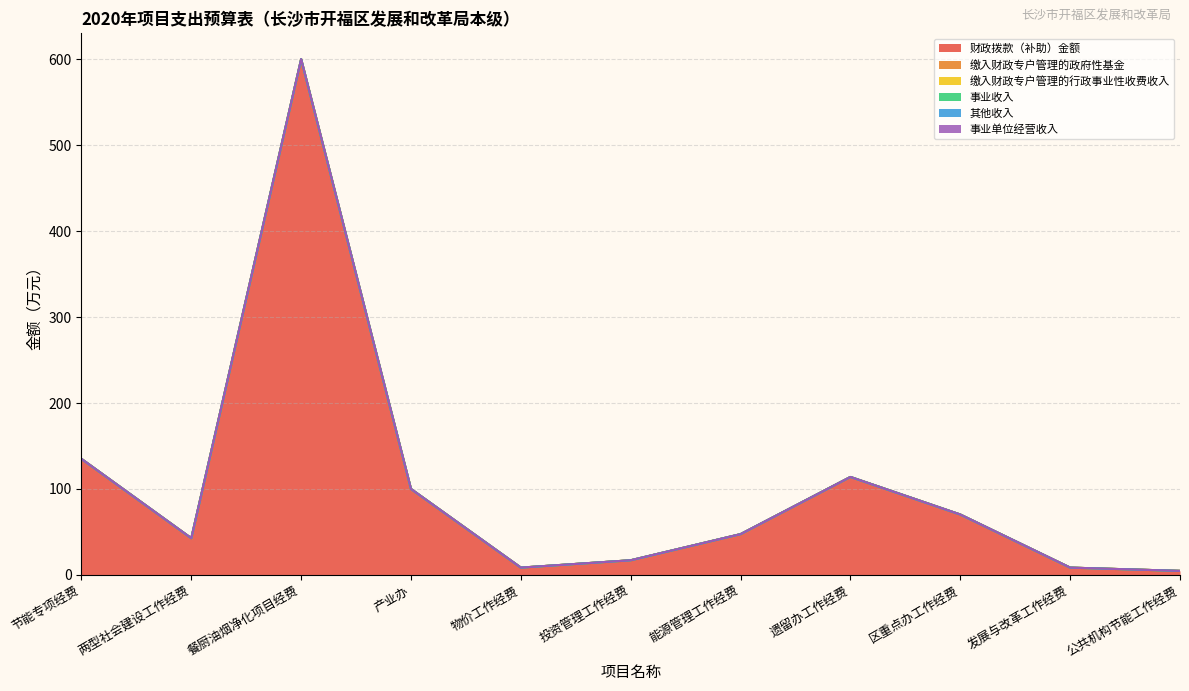

Reading left to right, list all the values displayed in this chart.

财政拨款（补助）金额: 节能专项经费=135.0	两型社会建设工作经费=42.8	餐厨油烟净化项目经费=600.0	产业办=100.0	物价工作经费=8.6	投资管理工作经费=17.1	能源管理工作经费=47.5	遗留办工作经费=114.0	区重点办工作经费=70.3	发展与改革工作经费=8.6	公共机构节能工作经费=4.8
缴入财政专户管理的政府性基金: 节能专项经费=0.0	两型社会建设工作经费=0.0	餐厨油烟净化项目经费=0.0	产业办=0.0	物价工作经费=0.0	投资管理工作经费=0.0	能源管理工作经费=0.0	遗留办工作经费=0.0	区重点办工作经费=0.0	发展与改革工作经费=0.0	公共机构节能工作经费=0.0
缴入财政专户管理的行政事业性收费收入: 节能专项经费=0.0	两型社会建设工作经费=0.0	餐厨油烟净化项目经费=0.0	产业办=0.0	物价工作经费=0.0	投资管理工作经费=0.0	能源管理工作经费=0.0	遗留办工作经费=0.0	区重点办工作经费=0.0	发展与改革工作经费=0.0	公共机构节能工作经费=0.0
事业收入: 节能专项经费=0.0	两型社会建设工作经费=0.0	餐厨油烟净化项目经费=0.0	产业办=0.0	物价工作经费=0.0	投资管理工作经费=0.0	能源管理工作经费=0.0	遗留办工作经费=0.0	区重点办工作经费=0.0	发展与改革工作经费=0.0	公共机构节能工作经费=0.0
其他收入: 节能专项经费=0.0	两型社会建设工作经费=0.0	餐厨油烟净化项目经费=0.0	产业办=0.0	物价工作经费=0.0	投资管理工作经费=0.0	能源管理工作经费=0.0	遗留办工作经费=0.0	区重点办工作经费=0.0	发展与改革工作经费=0.0	公共机构节能工作经费=0.0
事业单位经营收入: 节能专项经费=0.0	两型社会建设工作经费=0.0	餐厨油烟净化项目经费=0.0	产业办=0.0	物价工作经费=0.0	投资管理工作经费=0.0	能源管理工作经费=0.0	遗留办工作经费=0.0	区重点办工作经费=0.0	发展与改革工作经费=0.0	公共机构节能工作经费=0.0